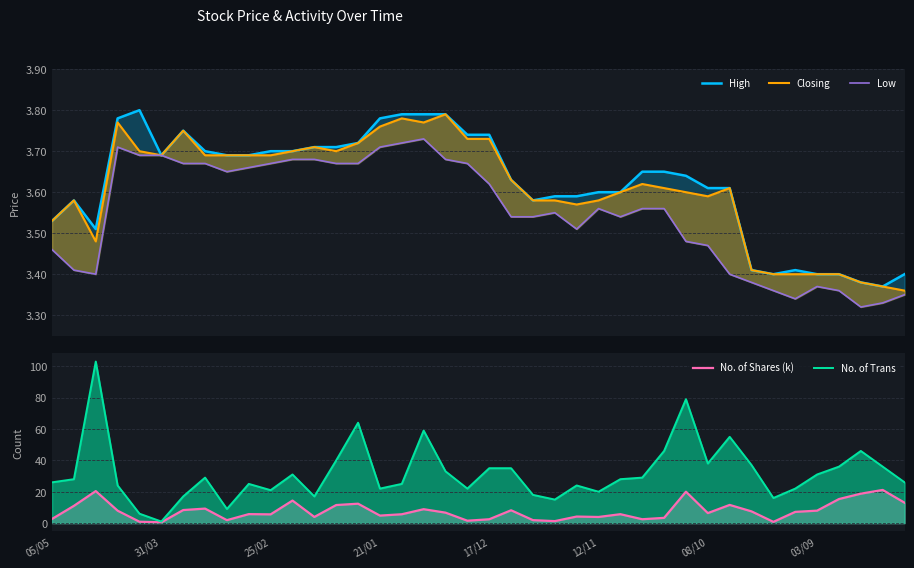

What is the maximum value shown in the chart?

103.0